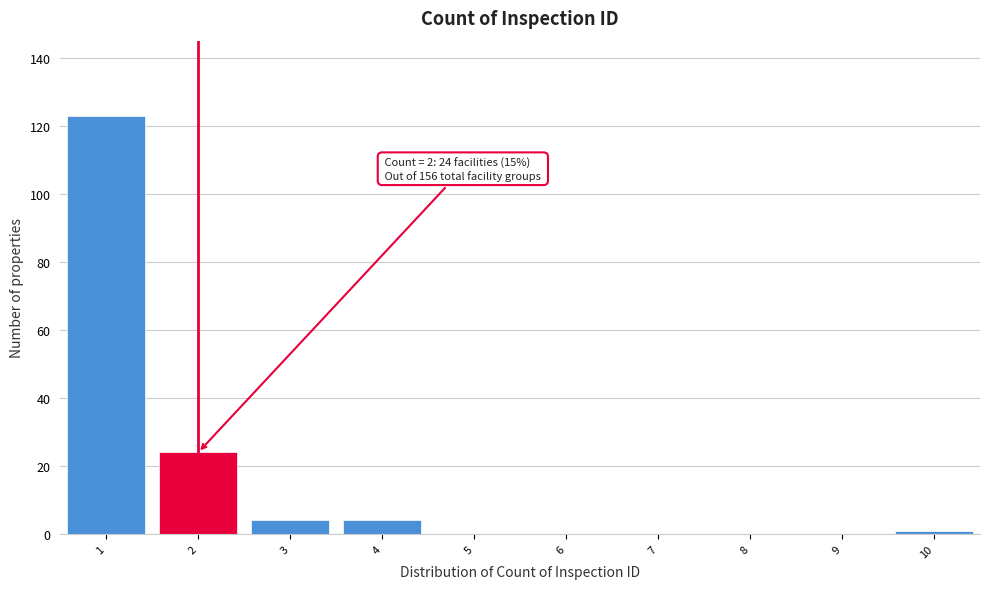

Over which range of the x-axis is the bar tallest?

0.5 to 1.5